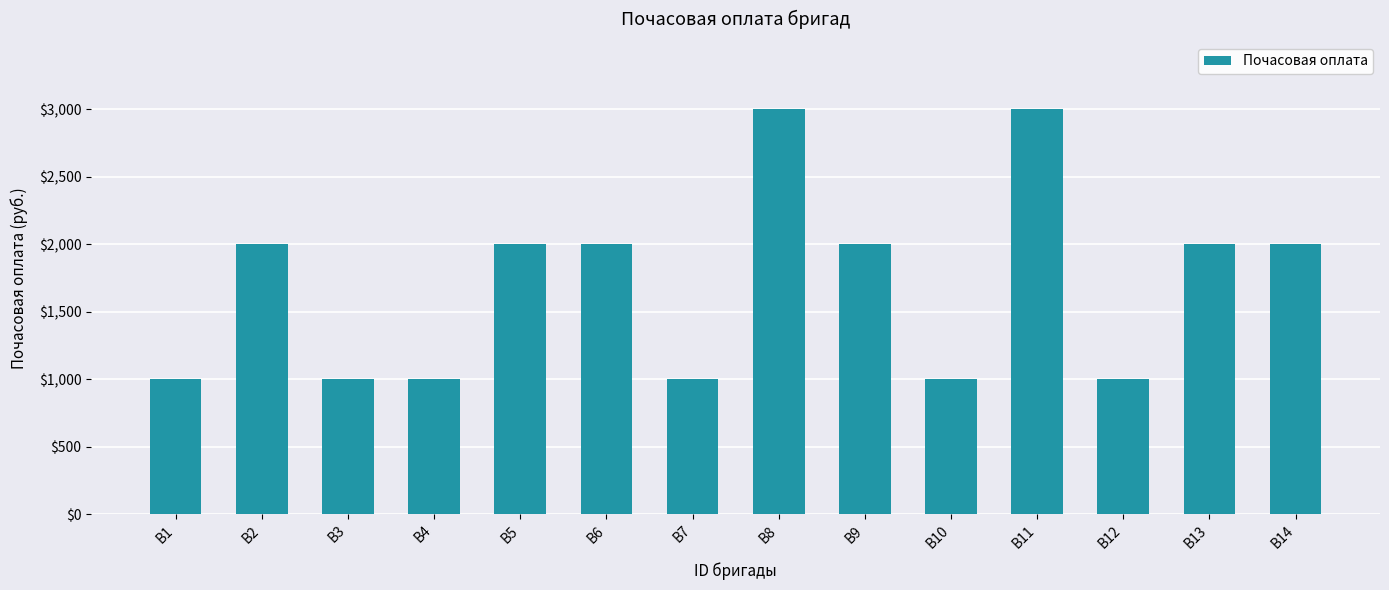

Count the number of categories in the chart.

14